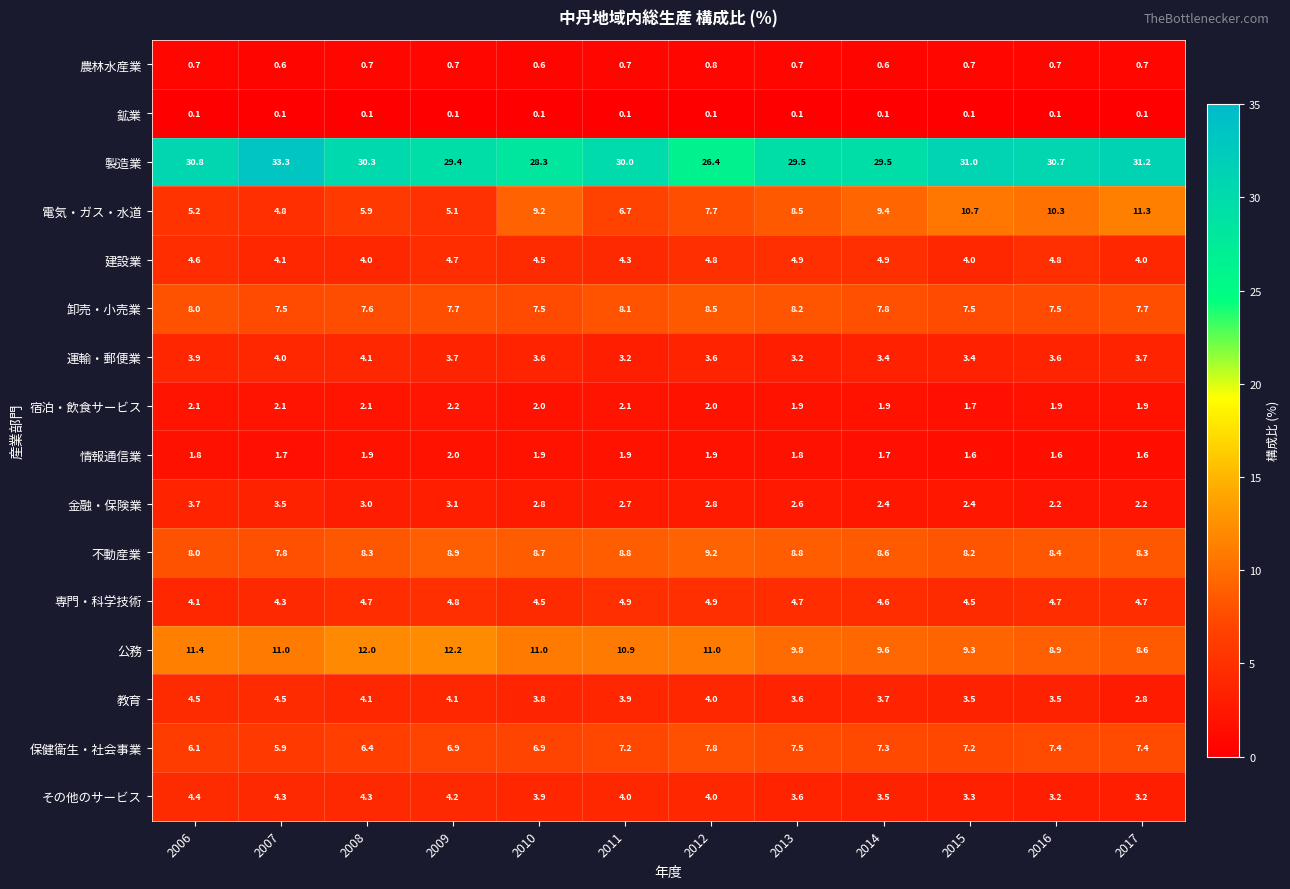

At which category is the sum across all series the highest?

2009